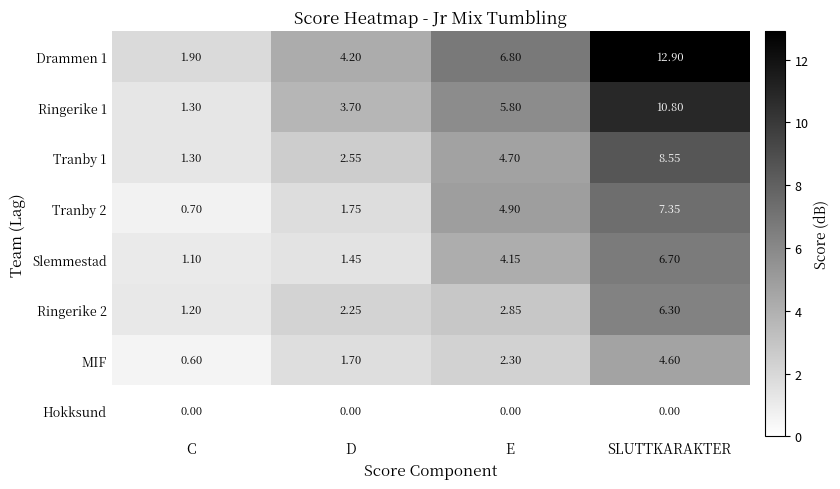

Where does the Tranby 1 series first go above 4?

E